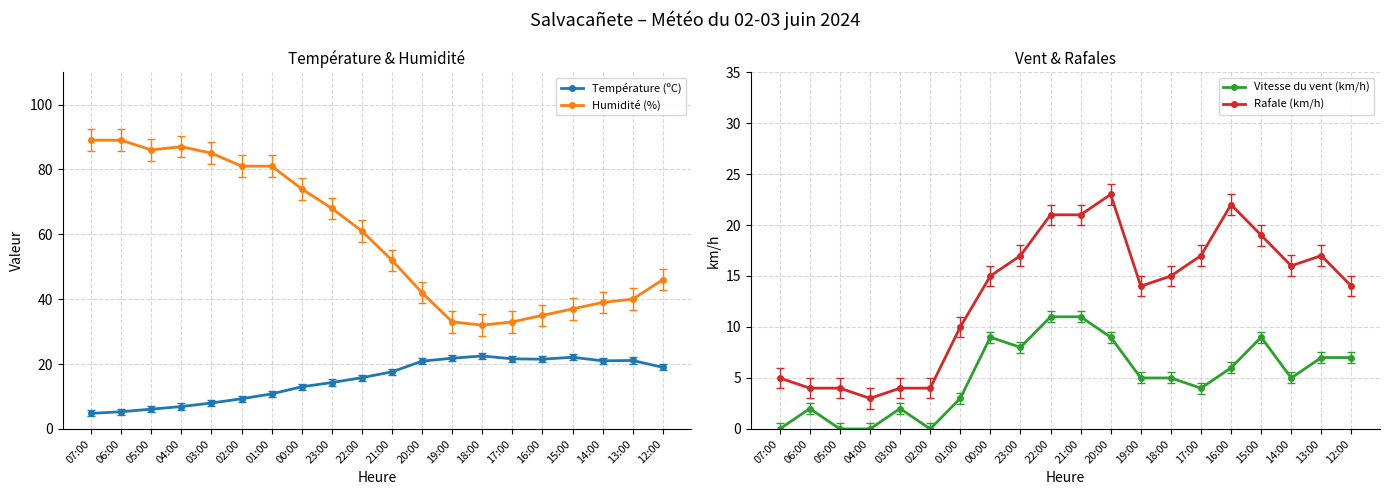

At which category is the sum across all series the highest?

00:00